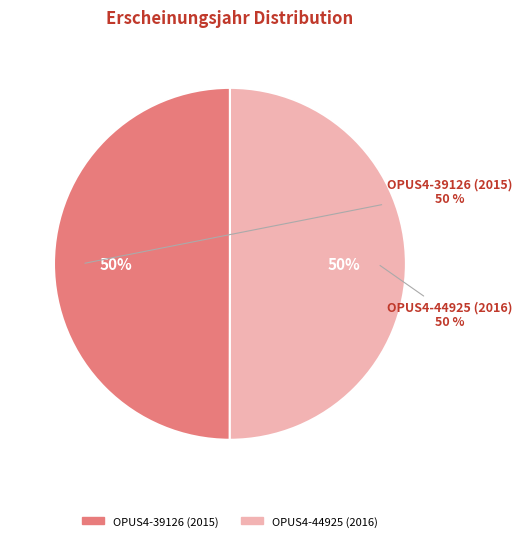

How many slices are in this pie chart?

2